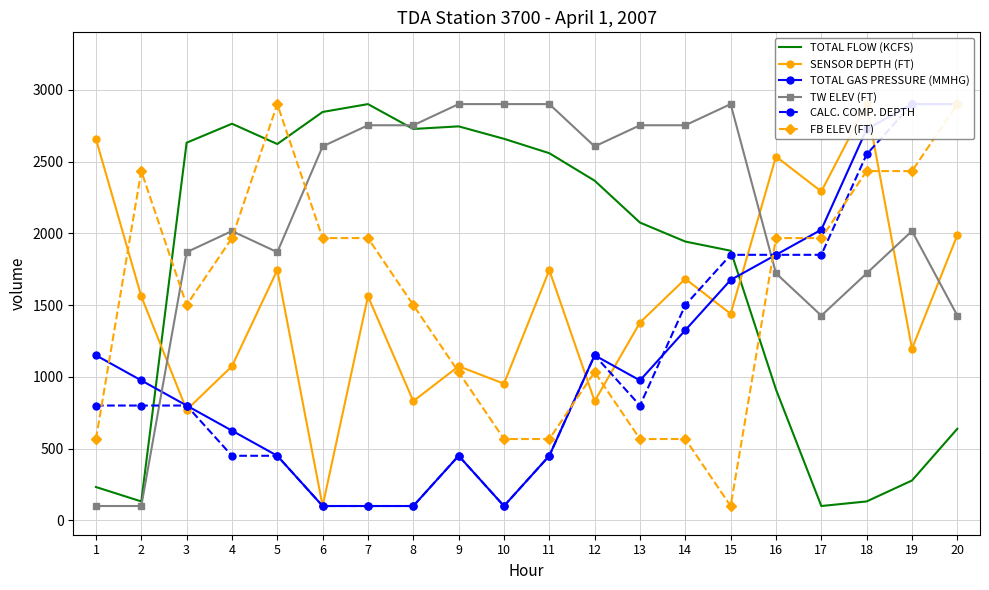

Which series has the largest range (max minus min)?

TOTAL FLOW (KCFS)